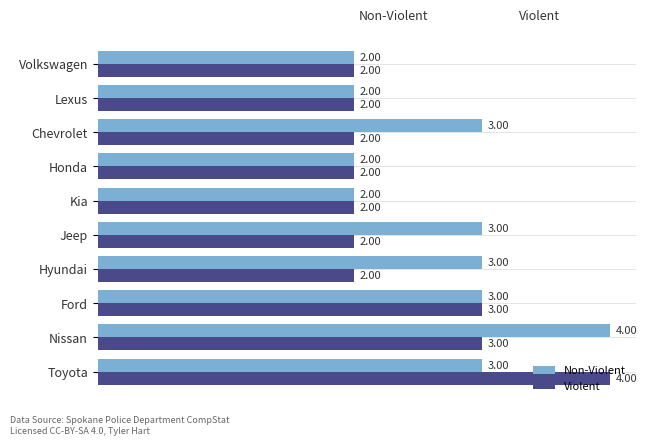

Which category has the highest value in the Violent series?

Toyota